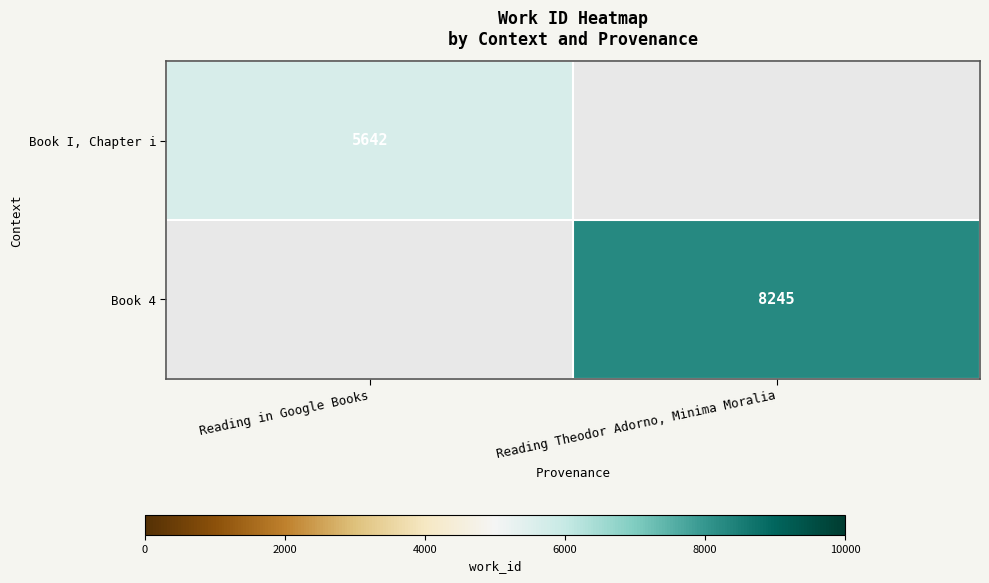

Is the value of Book I, Chapter i at Reading in Google Books greater than the value of Book 4 at Reading Theodor Adorno, Minima Moralia?

No